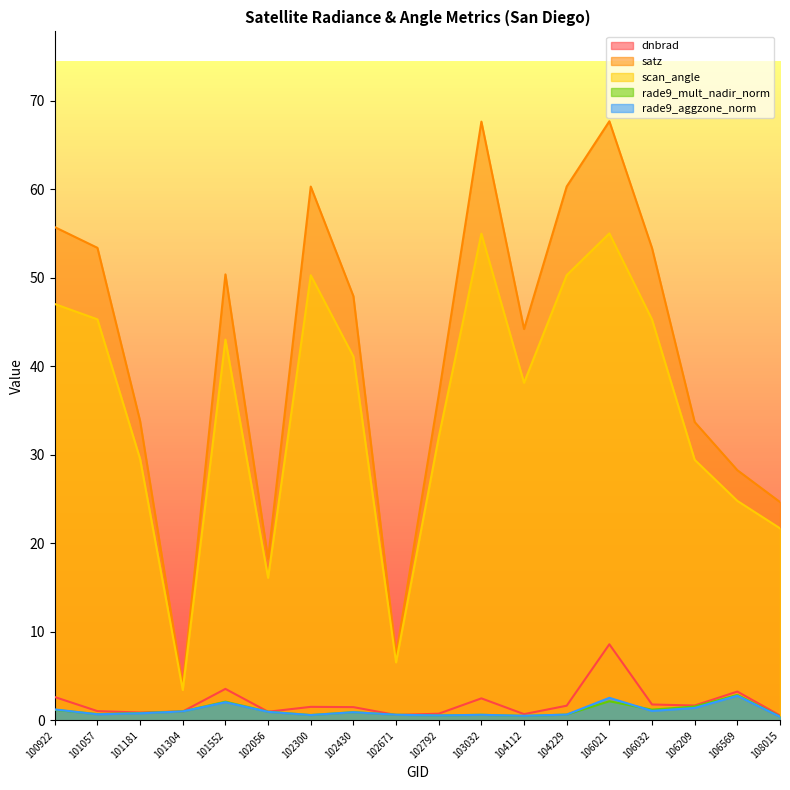

Reading left to right, transcribe all the data shown in this chart.

dnbrad: 100922=2.6	101057=1.0	101181=0.9	101304=1.0	101552=3.5	102056=1.0	102300=1.5	102430=1.5	102671=0.6	102792=0.8	103032=2.5	104112=0.7	104229=1.6	106021=8.6	106032=1.8	106209=1.7	106569=3.2	108015=0.5
satz: 100922=55.7	101057=53.4	101181=33.8	101304=3.9	101552=50.4	102056=18.2	102300=60.3	102430=47.9	102671=7.4	102792=36.8	103032=67.6	104112=44.2	104229=60.3	106021=67.7	106032=53.4	106209=33.7	106569=28.3	108015=24.7
scan_angle: 100922=47.0	101057=45.3	101181=29.5	101304=3.4	101552=43.0	102056=16.1	102300=50.3	102430=41.1	102671=6.5	102792=32.0	103032=55.0	104112=38.1	104229=50.3	106021=55.0	106032=45.3	106209=29.4	106569=24.8	108015=21.7
rade9_mult_nadir_norm: 100922=1.2	101057=0.7	101181=0.8	101304=1.0	101552=2.1	102056=1.0	102300=0.6	102430=0.9	102671=0.6	102792=0.6	103032=0.6	104112=0.5	104229=0.6	106021=2.2	106032=1.2	106209=1.6	106569=2.9	108015=0.4
rade9_aggzone_norm: 100922=1.2	101057=0.7	101181=0.8	101304=1.0	101552=2.0	102056=1.0	102300=0.6	102430=0.9	102671=0.6	102792=0.6	103032=0.6	104112=0.5	104229=0.6	106021=2.5	106032=1.1	106209=1.4	106569=2.8	108015=0.4